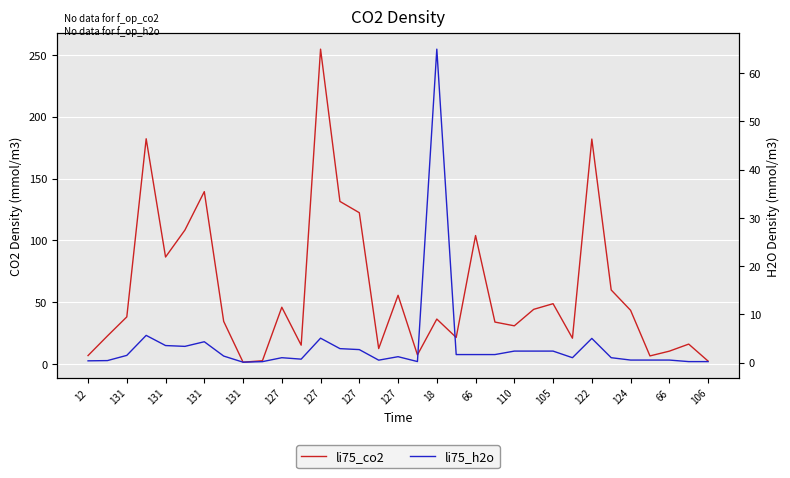

True or false: li75_h2o has a value of 0.5 at 12.

False